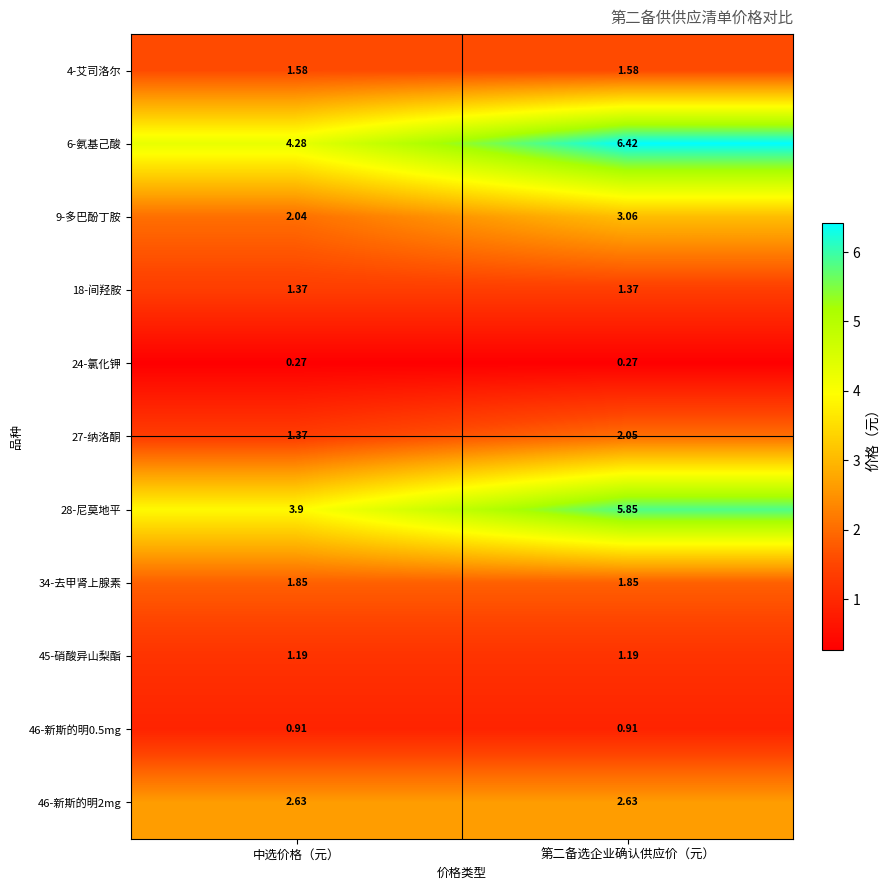

At which category is the sum across all series the highest?

第二备选企业确认供应价（元）